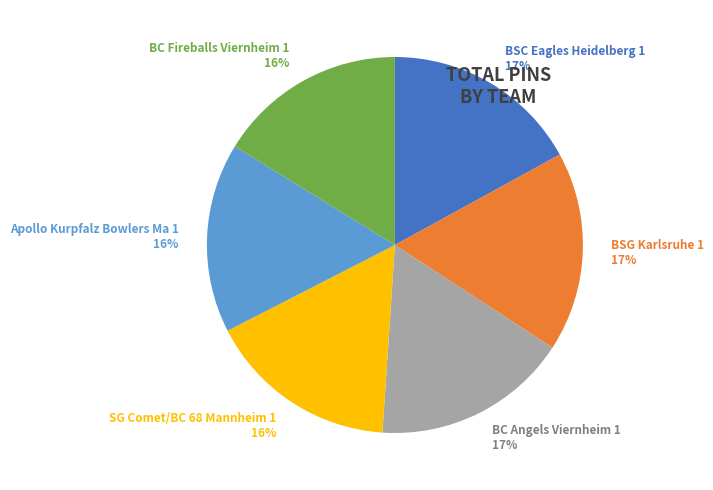

To the nearest percent, what portion does BC Fireballs Viernheim 1 represent?

16%